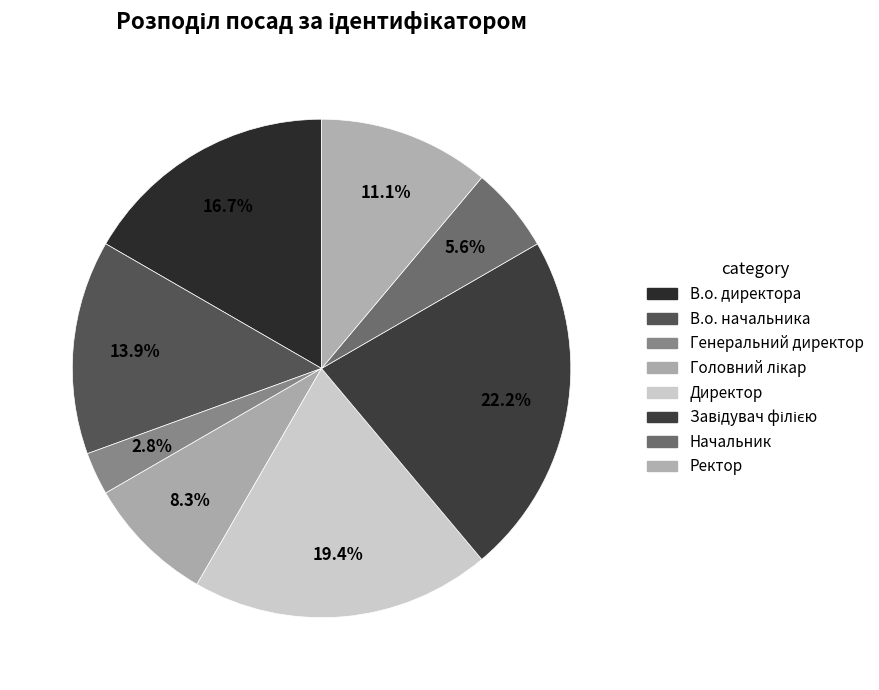

What is the change in value from В.о. директора to Директор?

+1